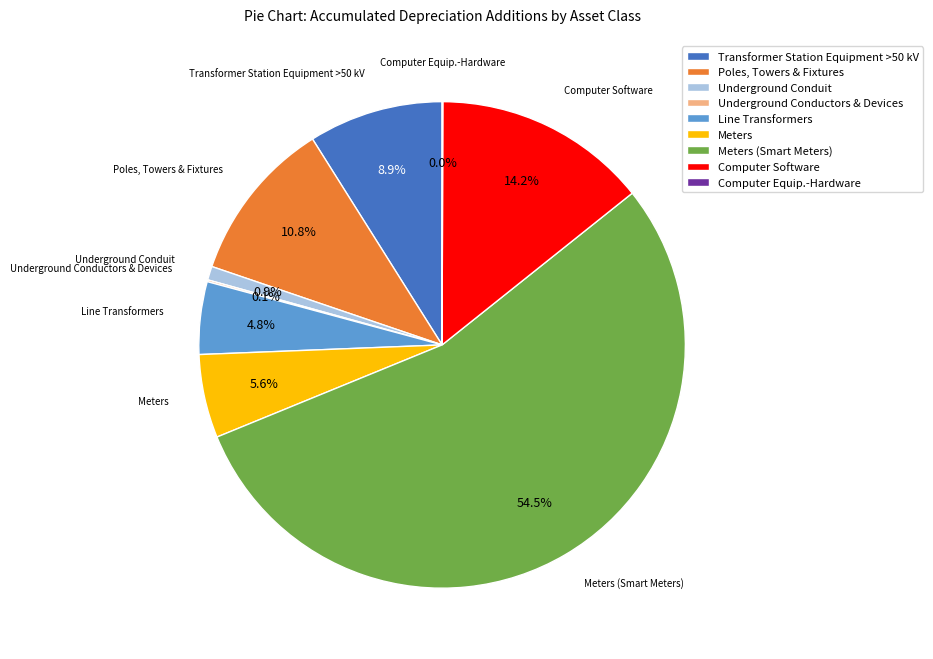

The Meters slice represents 16% of the pie. True or false?

False